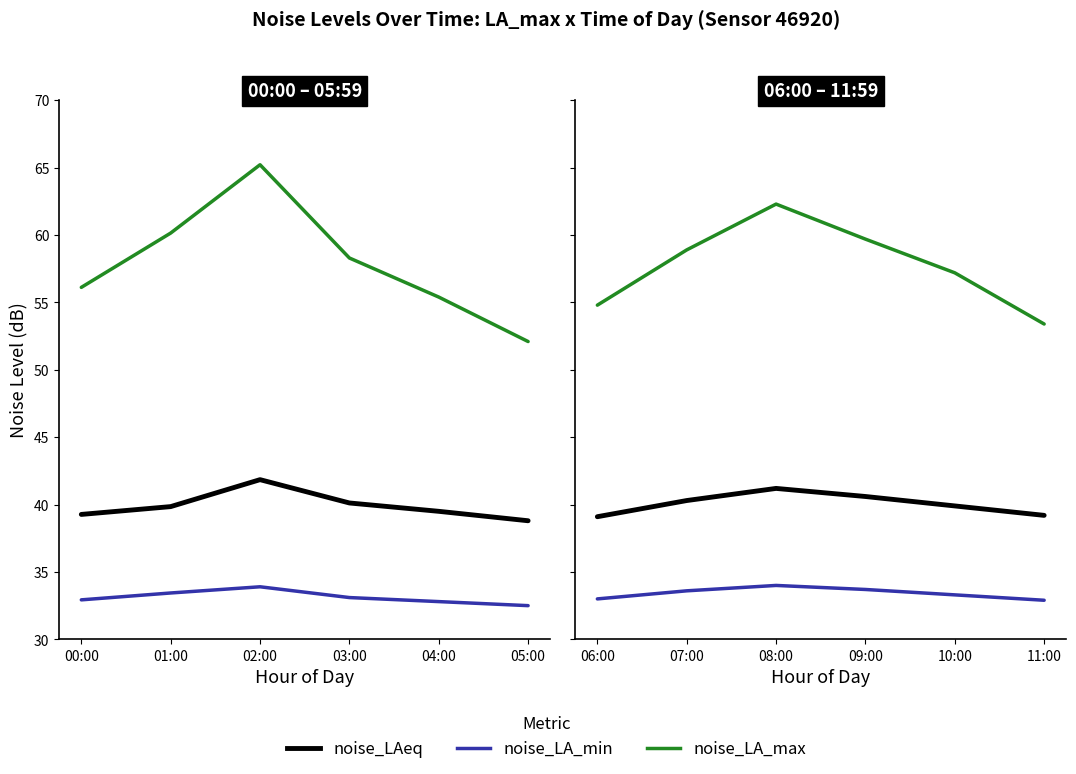

The value of noise_LA_min at 06:00 is 33.0. True or false?

True